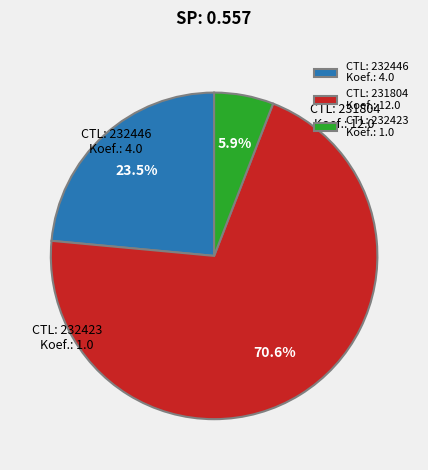

How many segments does this pie chart have?

3